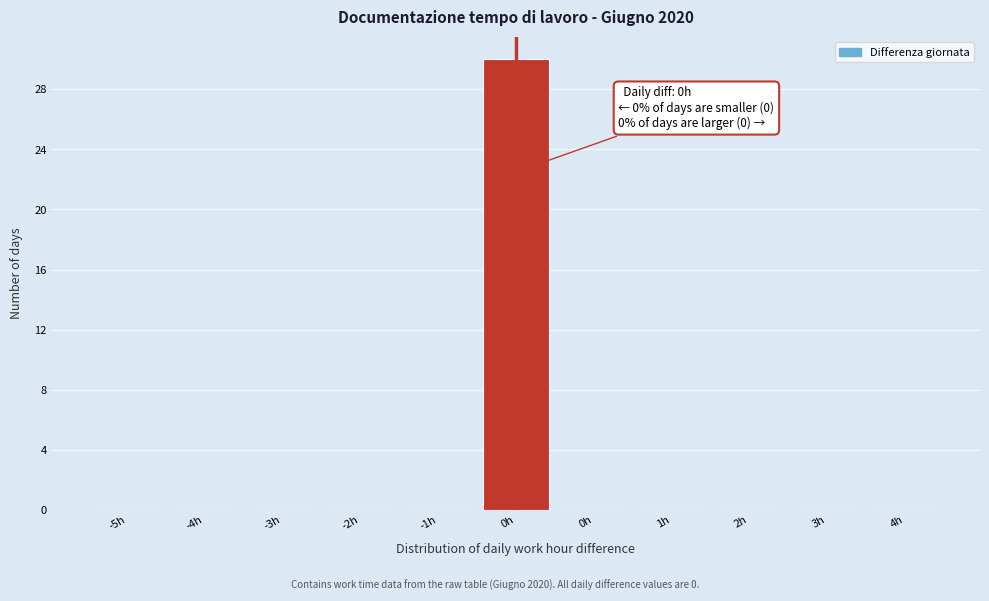

How many series are shown in this chart?

1